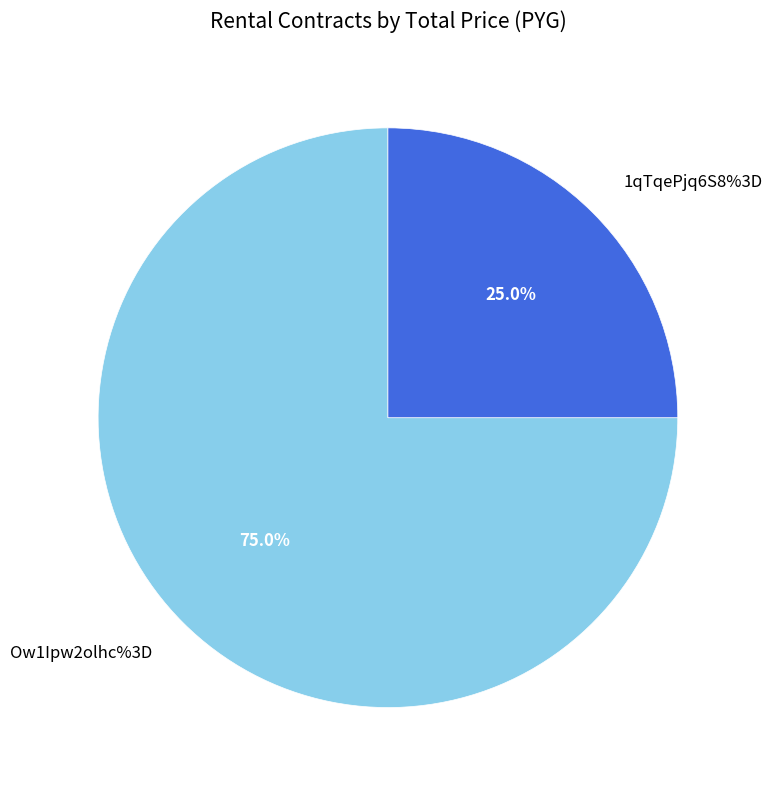

What percentage is NOT represented by Ow1Ipw2olhc%3D?

25.0%